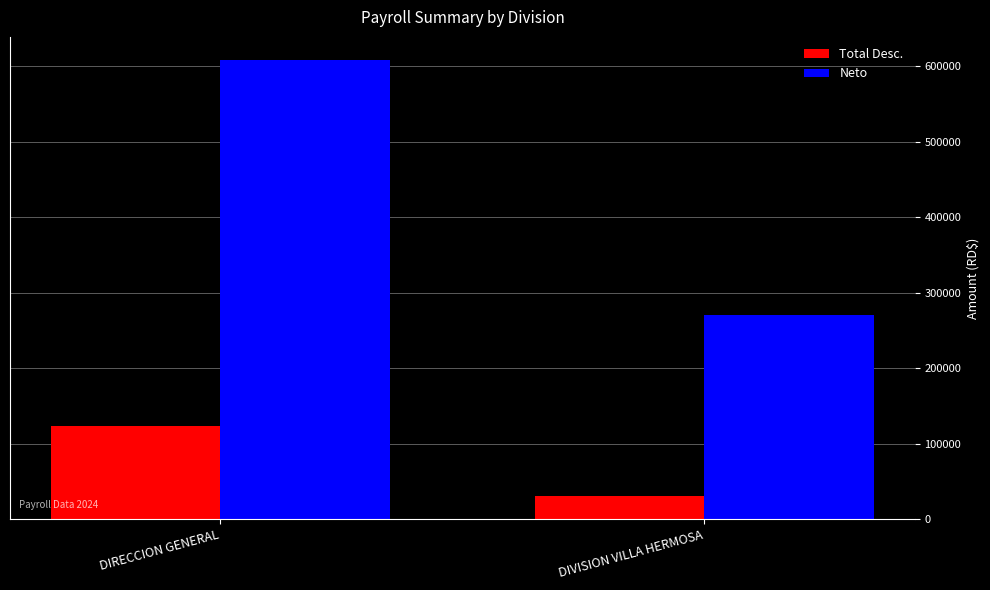

What is the sum of the Total Desc. values at DIRECCION GENERAL and DIVISION VILLA HERMOSA?

154058.3